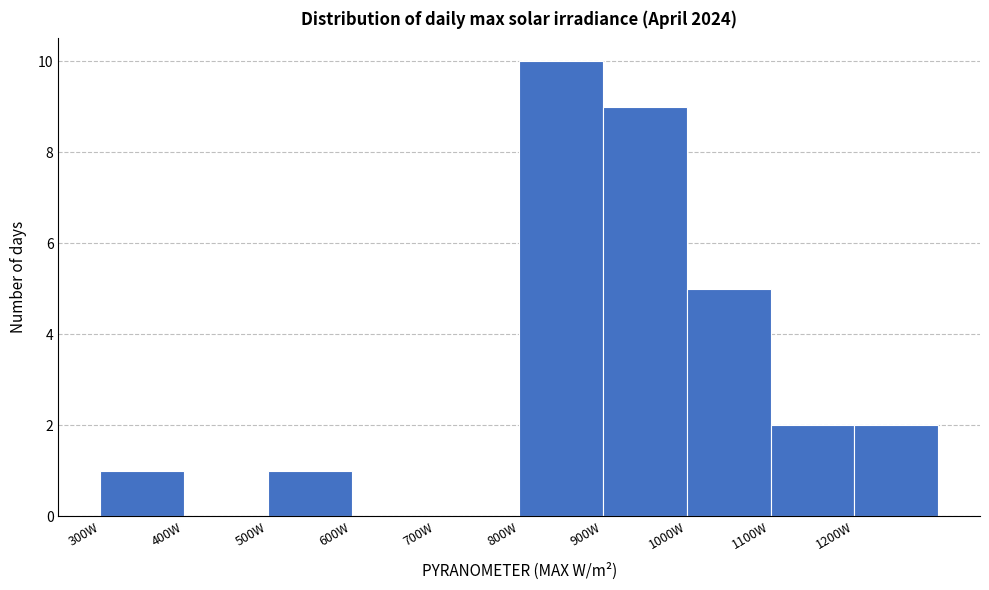

Reading left to right, list every bar in this chart as the range it spans on the x-axis followed by its height. The values are not printed on the chart, so give them approximately, as read against the axis.

300 to 400: 1
400 to 500: 0
500 to 600: 1
600 to 700: 0
700 to 800: 0
800 to 900: 10
900 to 1000: 9
1000 to 1100: 5
1100 to 1200: 2
1200 to 1300: 2